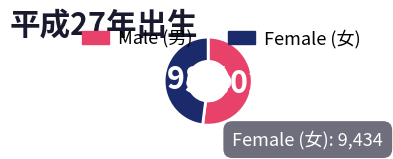

Which category has the smallest portion of the pie?

Female (女)